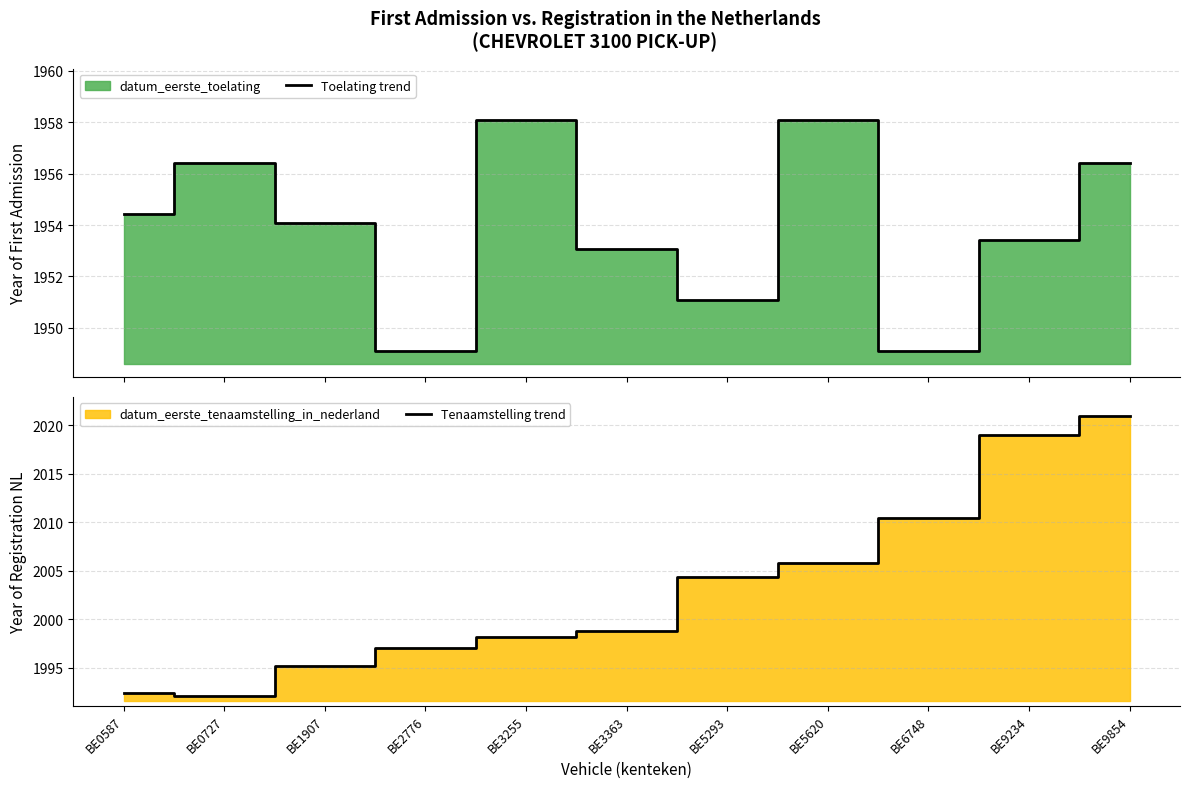

Which series has the largest total across all categories?

Tenaamstelling trend